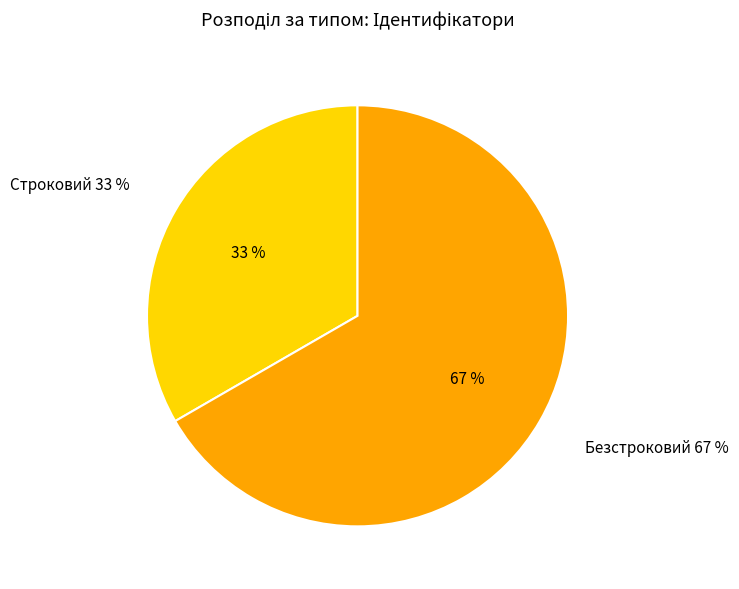

Is it true that Строковий is 33% of the pie?

True